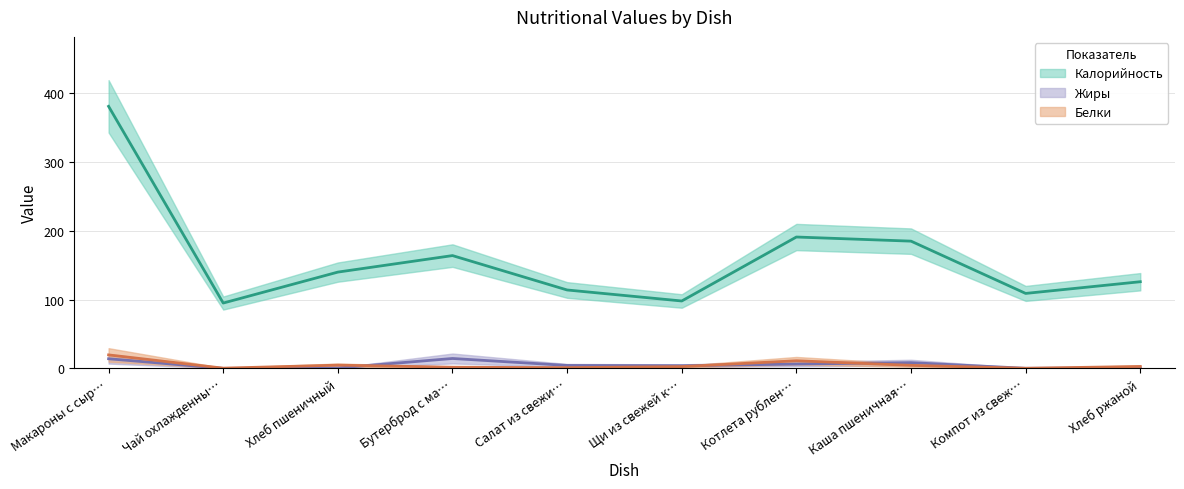

What are all the series names shown in the legend?

Калорийность, Белки, Жиры